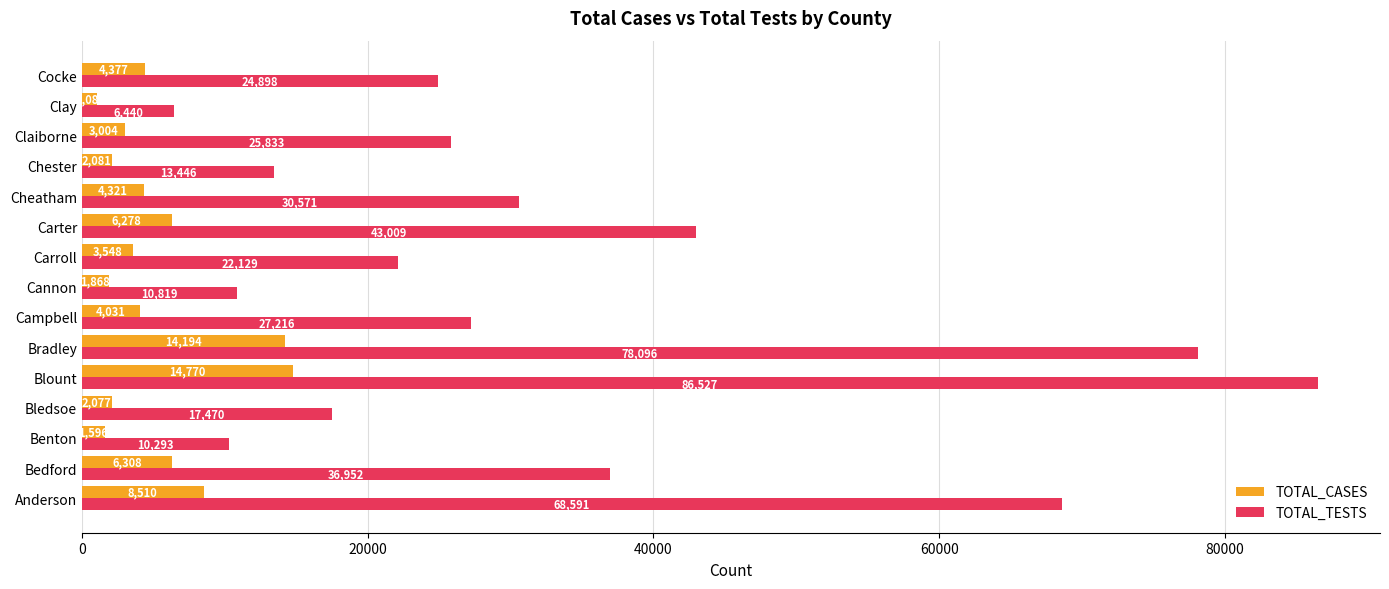

The TOTAL_CASES series shows 14194 at Bradley. True or false?

True